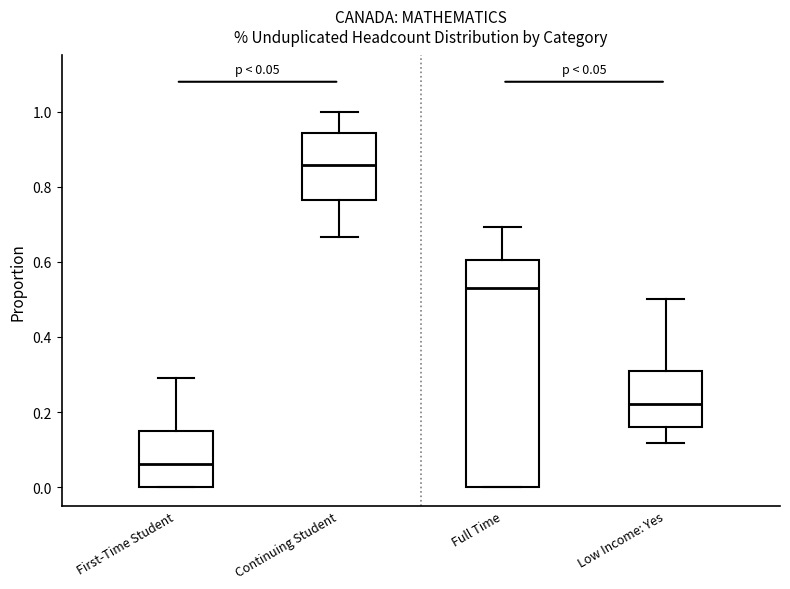

Which box is the tallest, from its lower edge to its upper edge?

Full Time